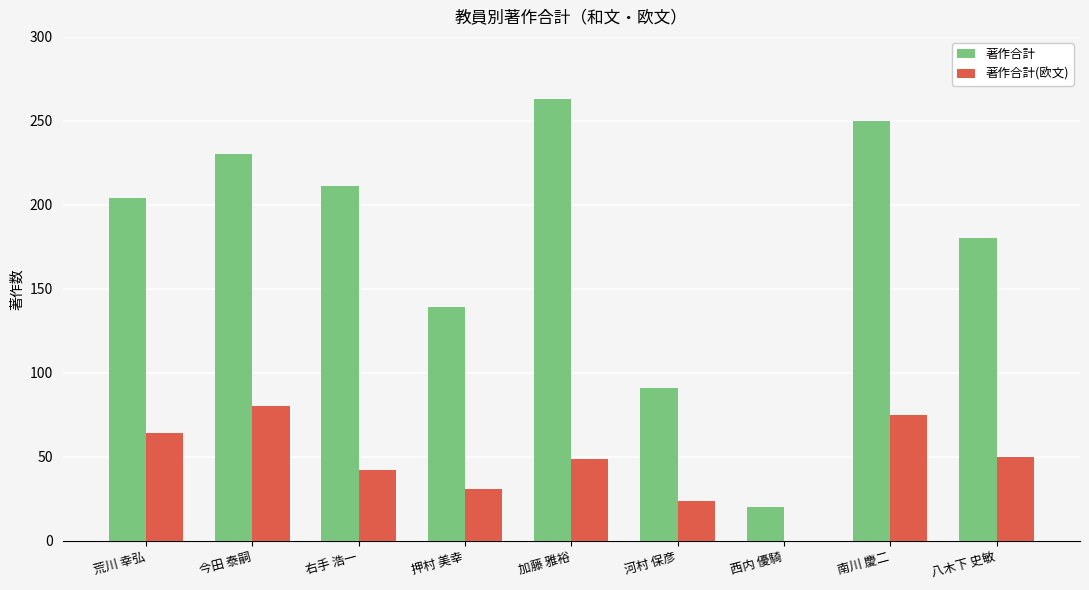

Which series has the largest total across all categories?

著作合計